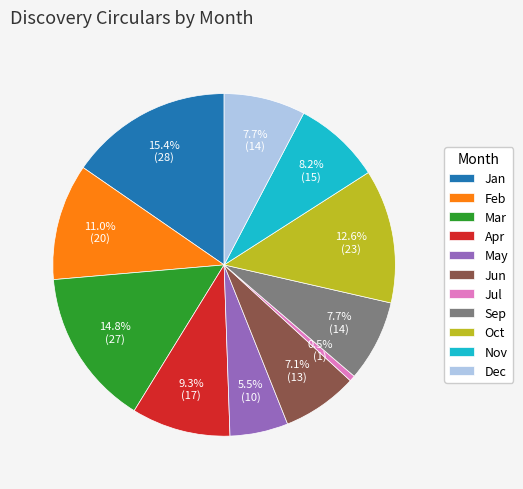

What percentage do May and Sep together represent?

13.2%